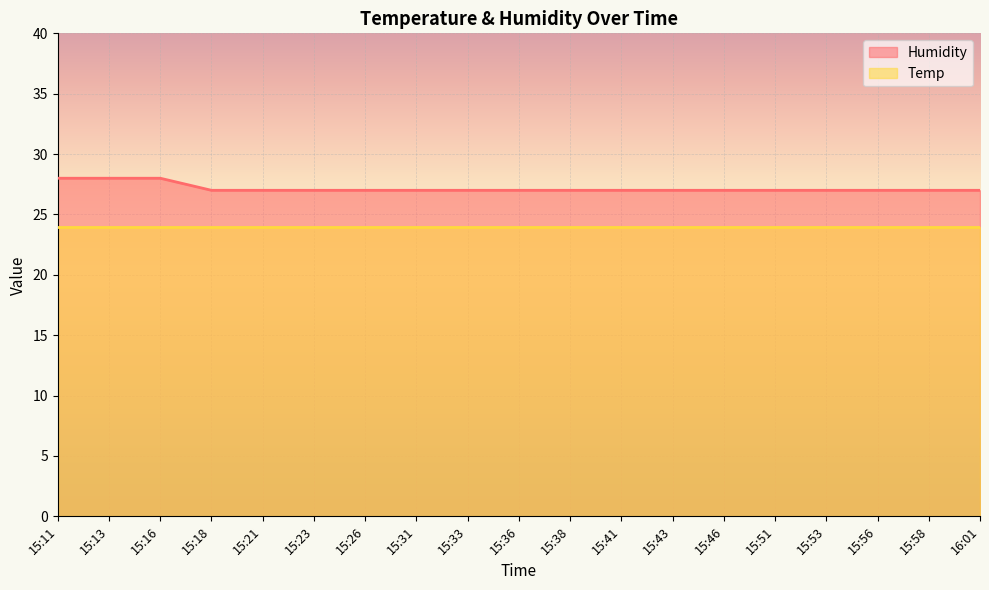

Count the number of categories in the chart.

19